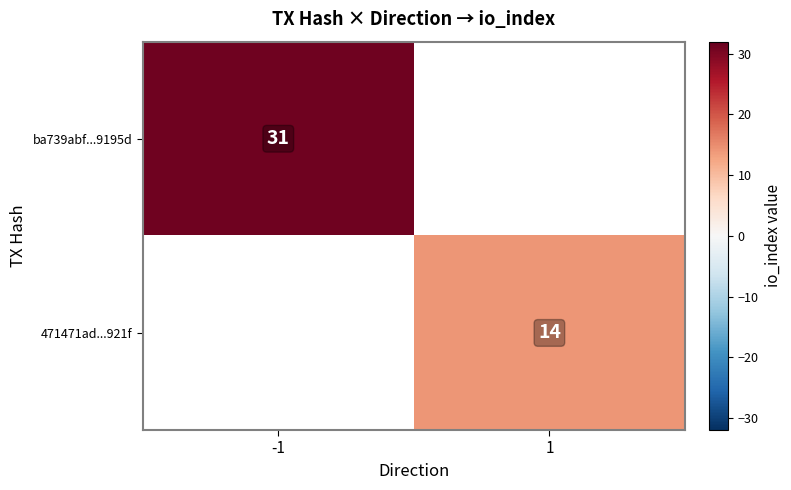

Is it true that ba739abf...9195d equals 31 at -1?

True